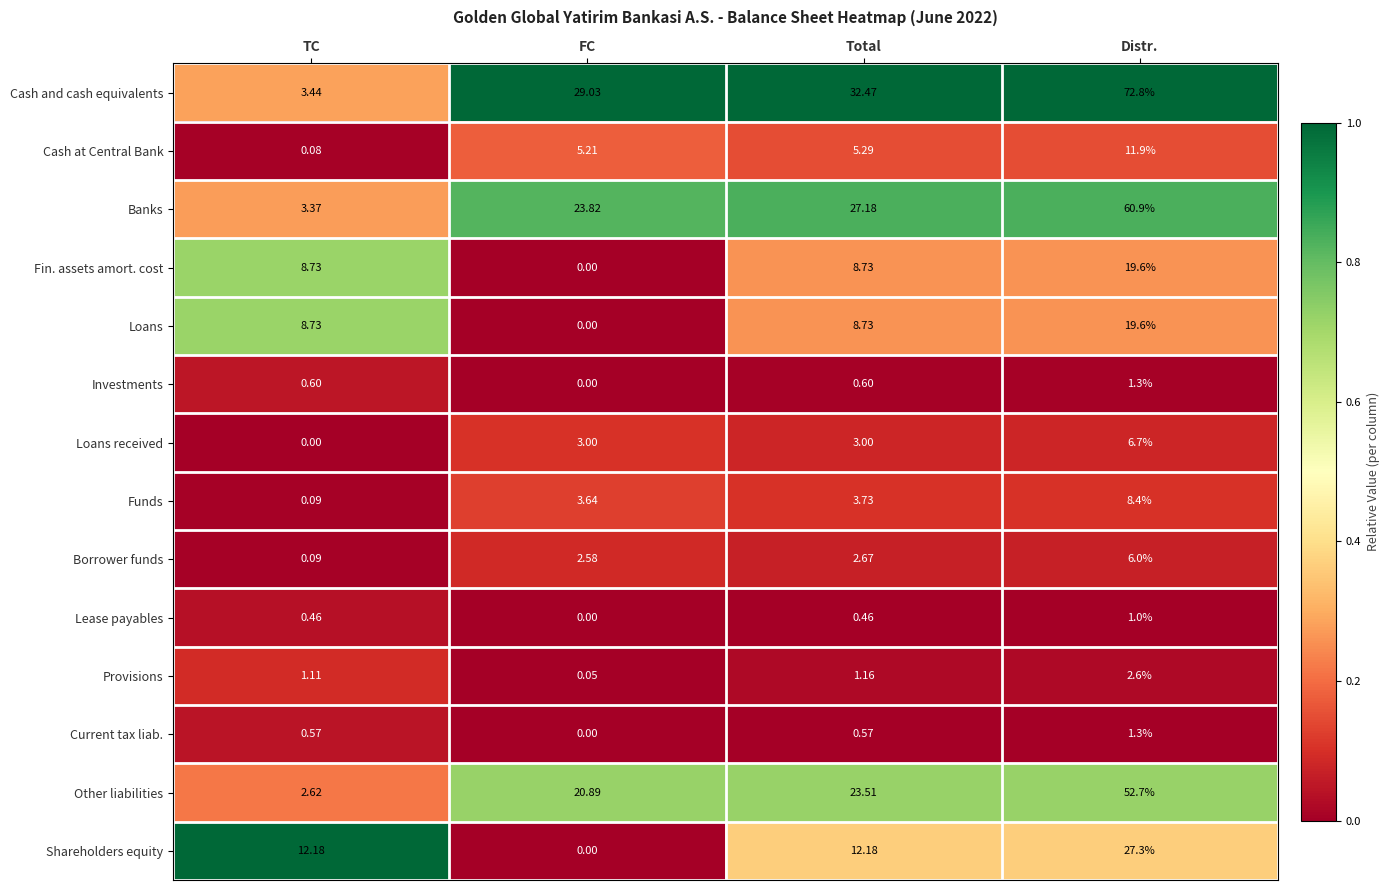

At which category is the sum across all series the highest?

Distr.